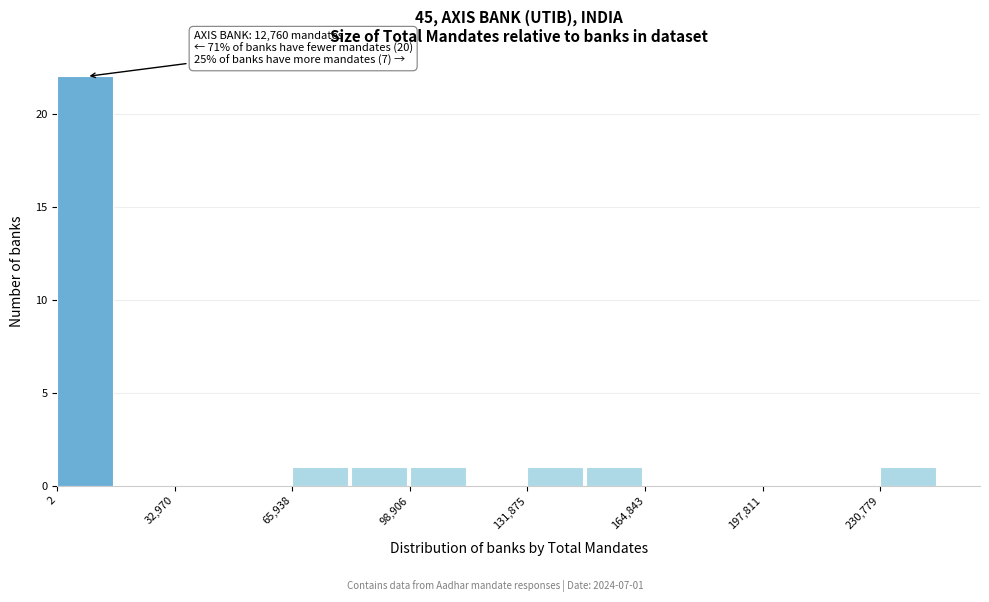

Around what value on the x-axis is the tallest bar? Give the approximate position of its centre, as read against the axis.

10000